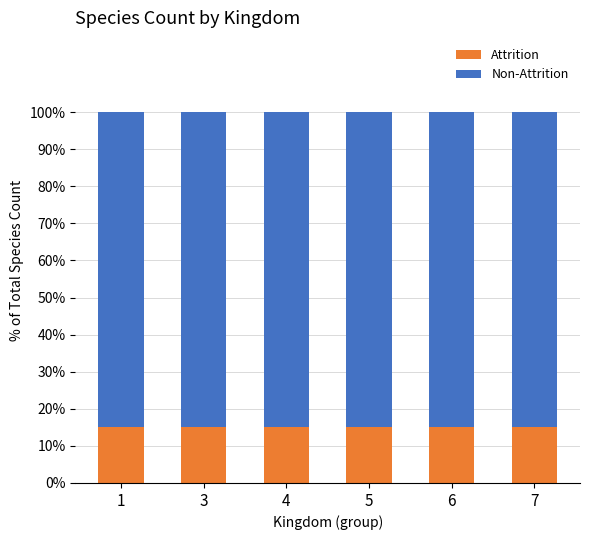

What is the total value across all series at 3?

100